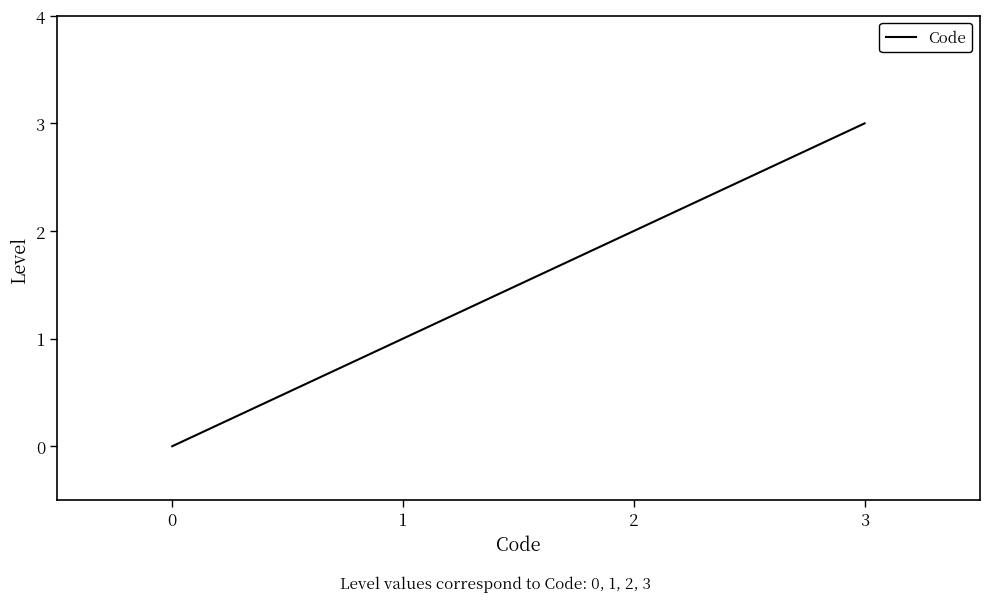

Count the values in the range 1 to 3.

3